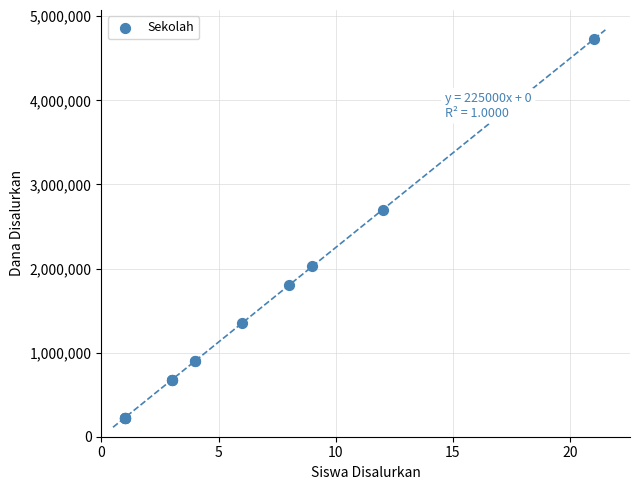

What Y value in the scatter plot is closest to 2475000?

2700000